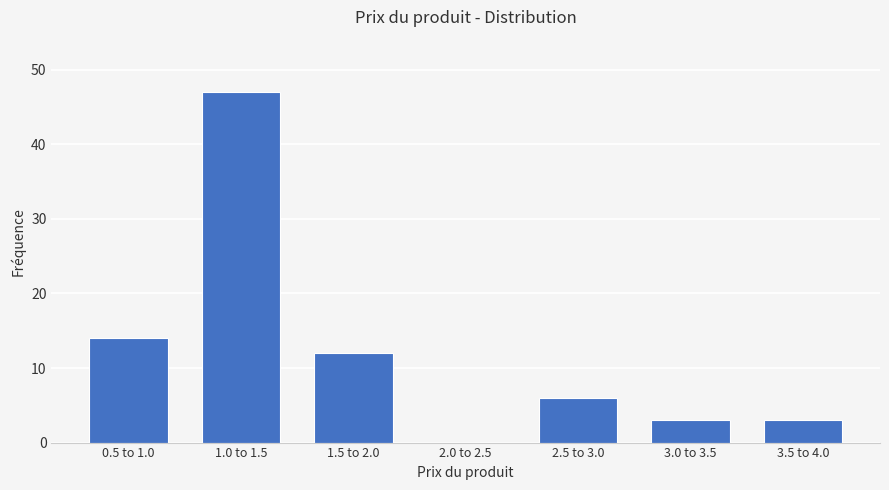

Reading left to right, what are all the values shown in this chart?

0.5 to 1.0=14	1.0 to 1.5=47	1.5 to 2.0=12	2.0 to 2.5=0	2.5 to 3.0=6	3.0 to 3.5=3	3.5 to 4.0=3